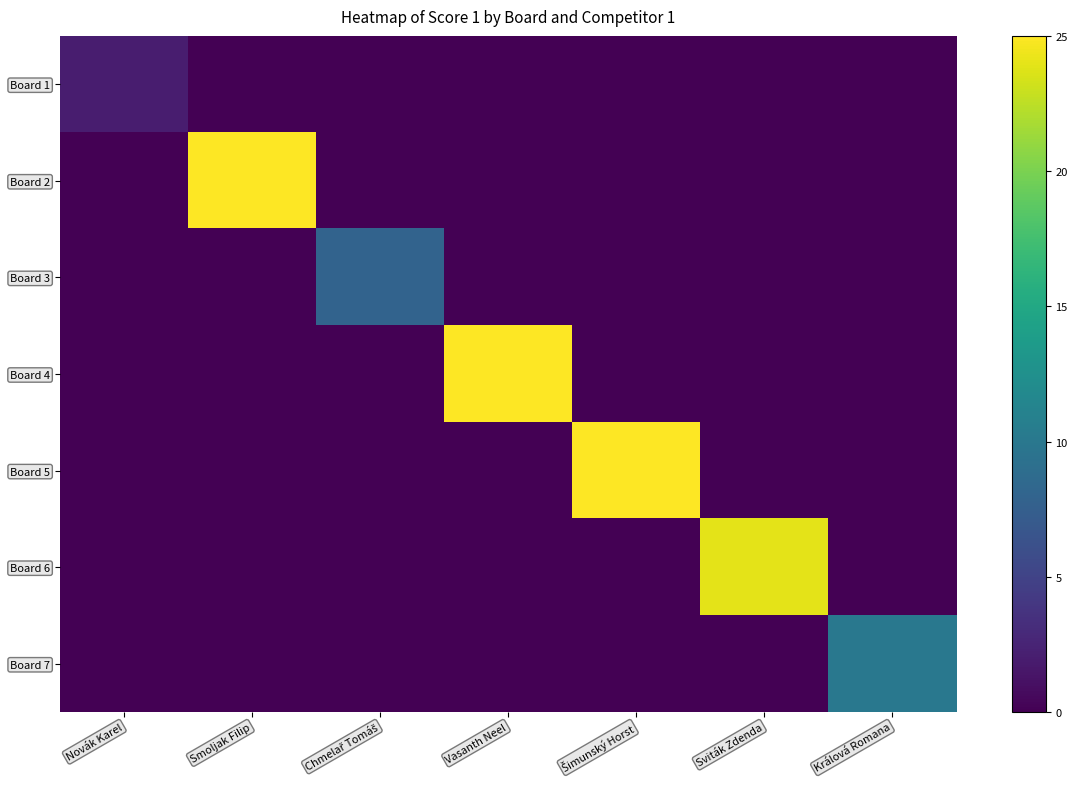

At how many categories does at least one series exceed 22?

4